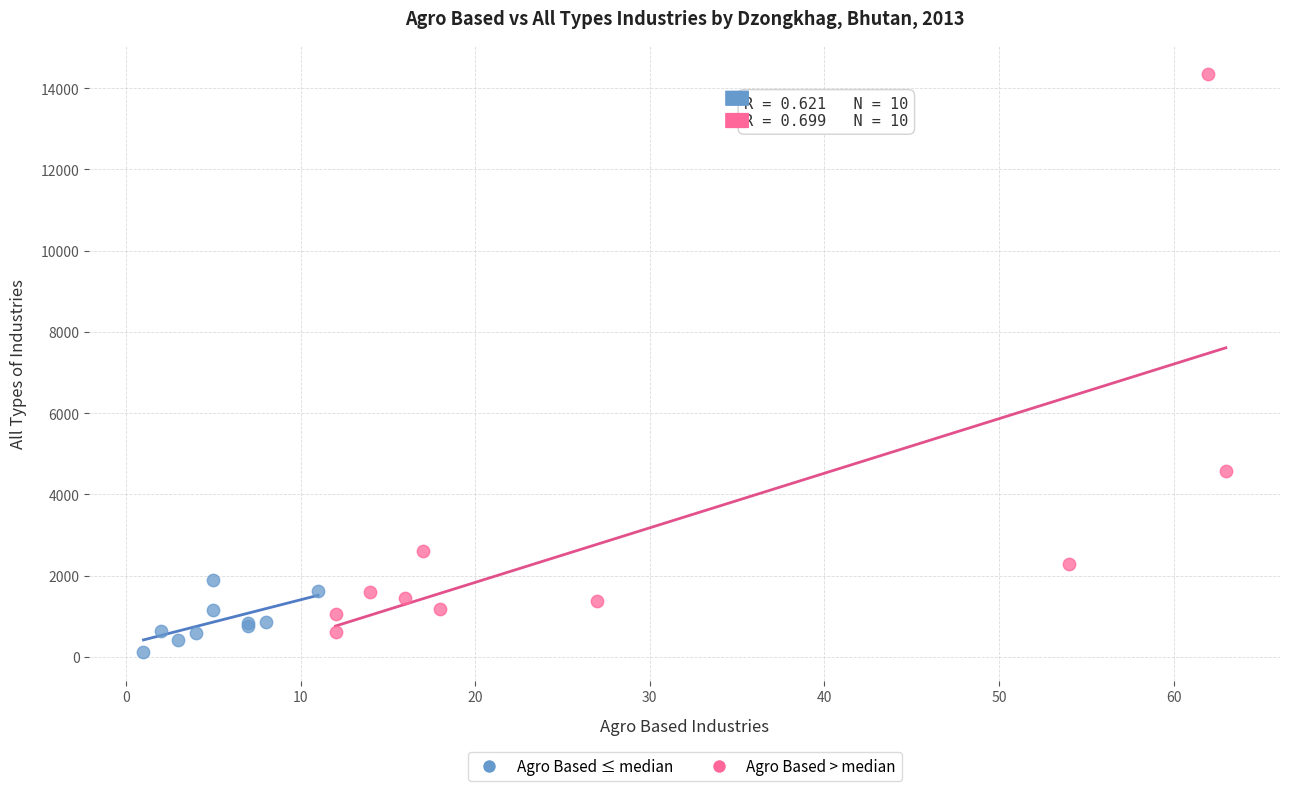

Which series has the widest spread of Y values?

Agro Based > median